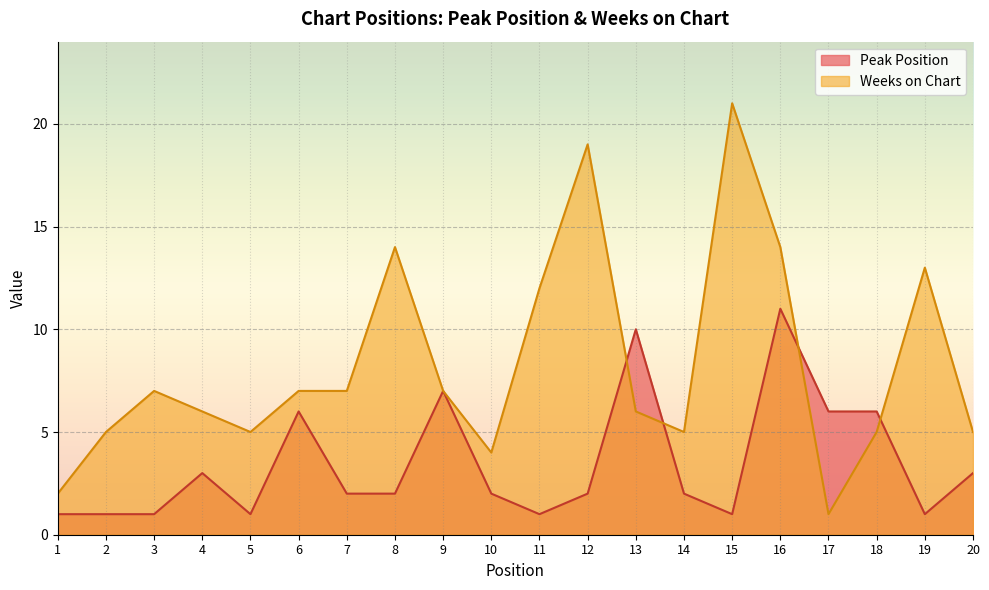

How many data points in Peak Position are less than 2?

7